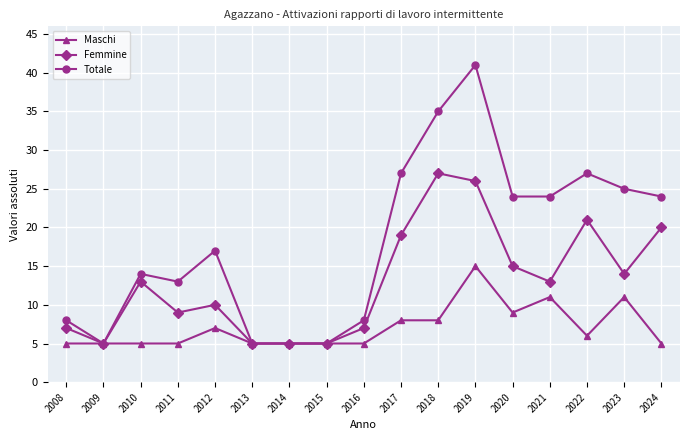

Reading right to left, what are all the values shown in this chart?

Maschi: 2024=5	2023=11	2022=6	2021=11	2020=9	2019=15	2018=8	2017=8	2016=5	2015=5	2014=5	2013=5	2012=7	2011=5	2010=5	2009=5	2008=5
Femmine: 2024=20	2023=14	2022=21	2021=13	2020=15	2019=26	2018=27	2017=19	2016=7	2015=5	2014=5	2013=5	2012=10	2011=9	2010=13	2009=5	2008=7
Totale: 2024=24	2023=25	2022=27	2021=24	2020=24	2019=41	2018=35	2017=27	2016=8	2015=5	2014=5	2013=5	2012=17	2011=13	2010=14	2009=5	2008=8